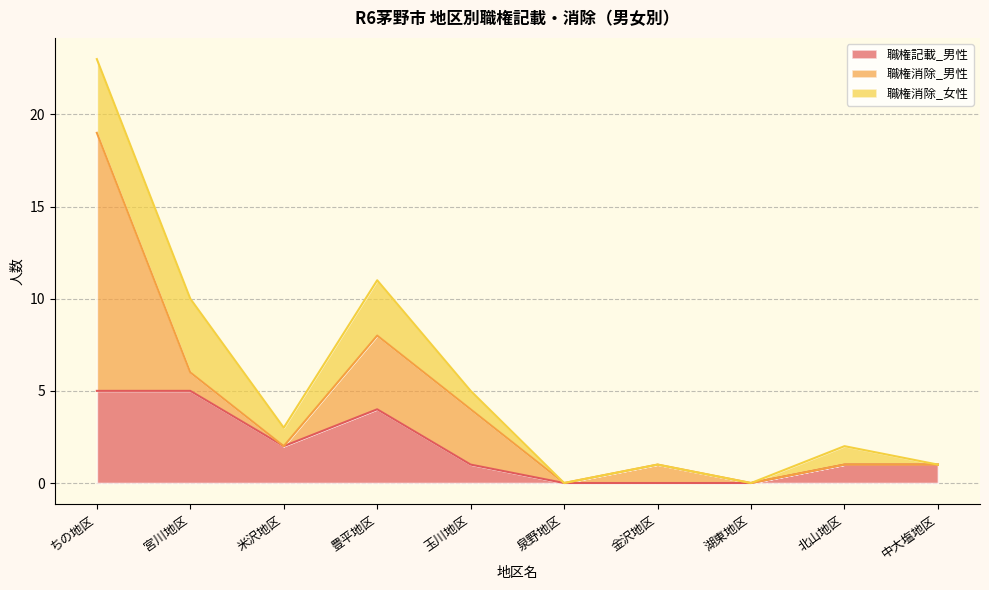

What position from the left is 金沢地区?

7